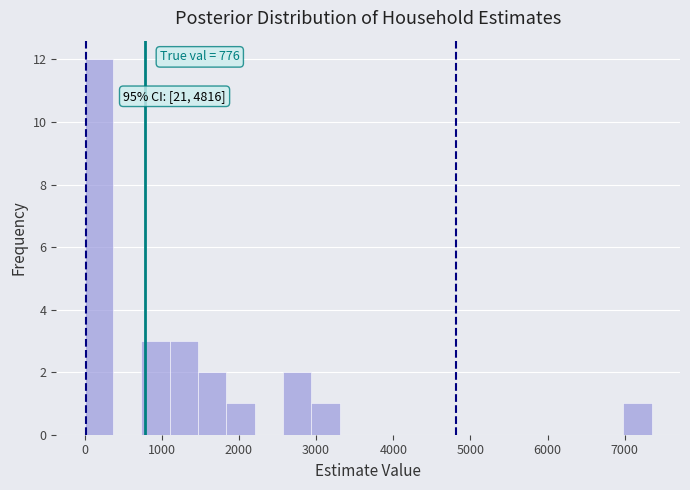

Around what value on the x-axis is the tallest bar? Give the approximate position of its centre, as read against the axis.

200